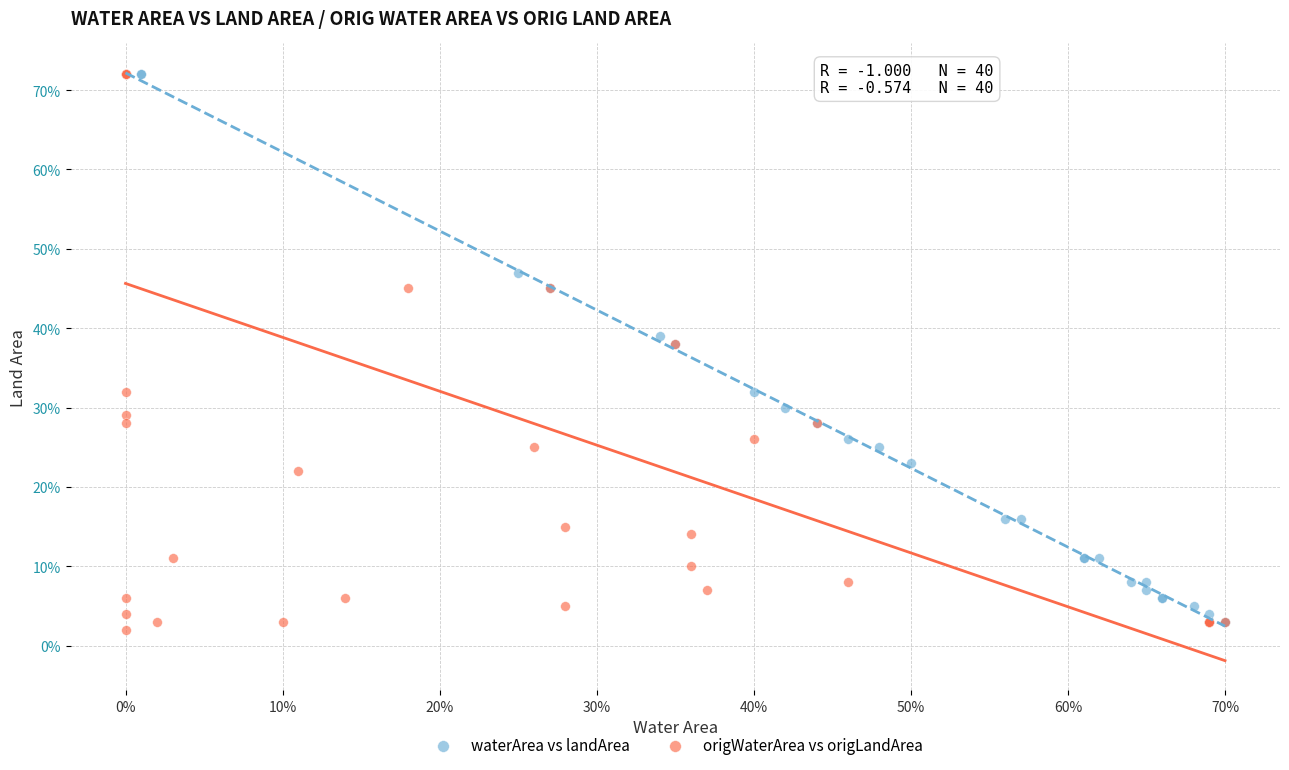

What are all the series names shown in the legend?

waterArea vs landArea, origWaterArea vs origLandArea